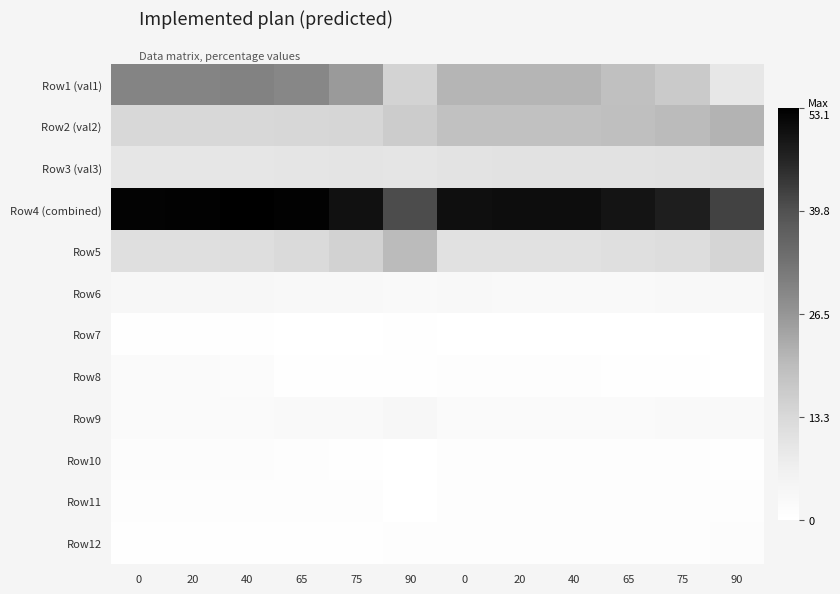

Which series has the largest total across all categories?

Row4 (combined)